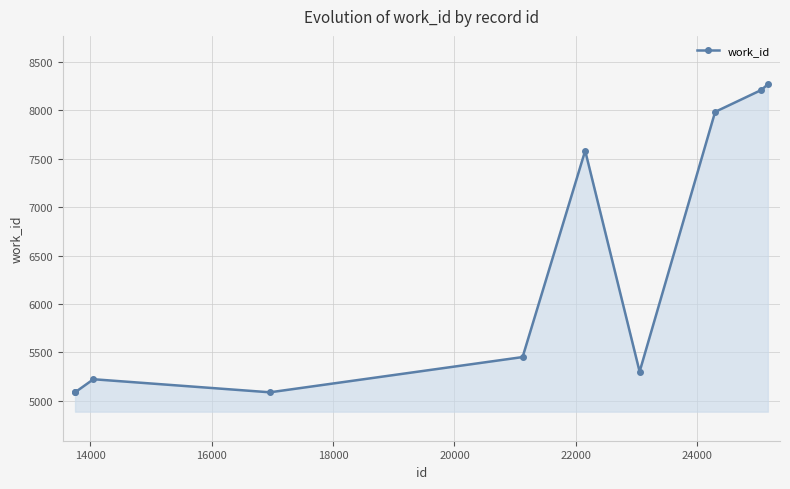

True or false: the data has more than 1 interior local peaks.

True